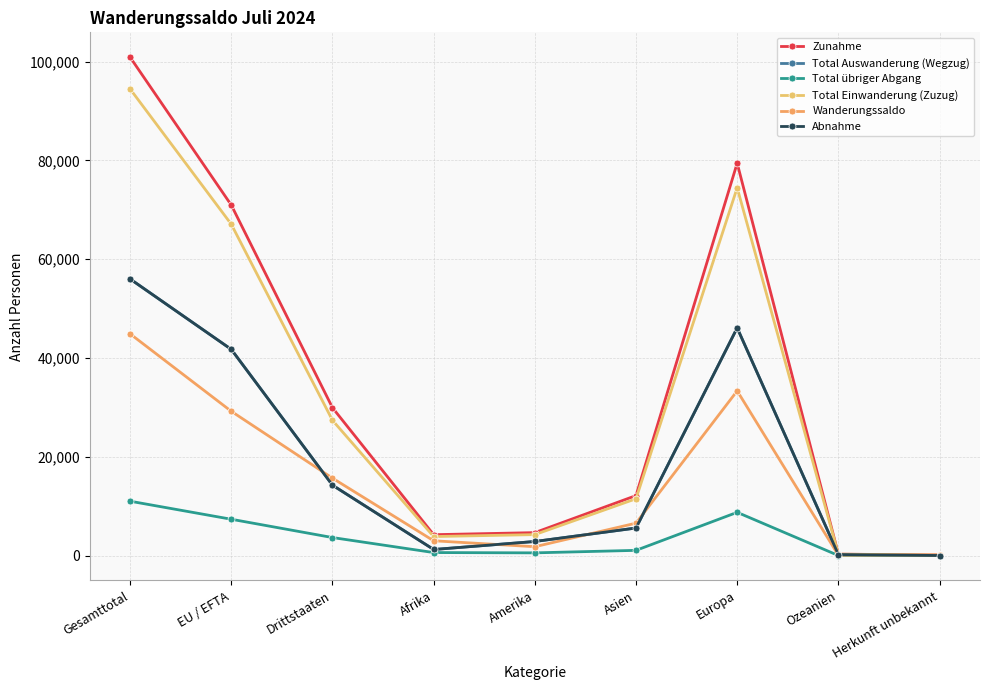

Count the number of categories in the chart.

9